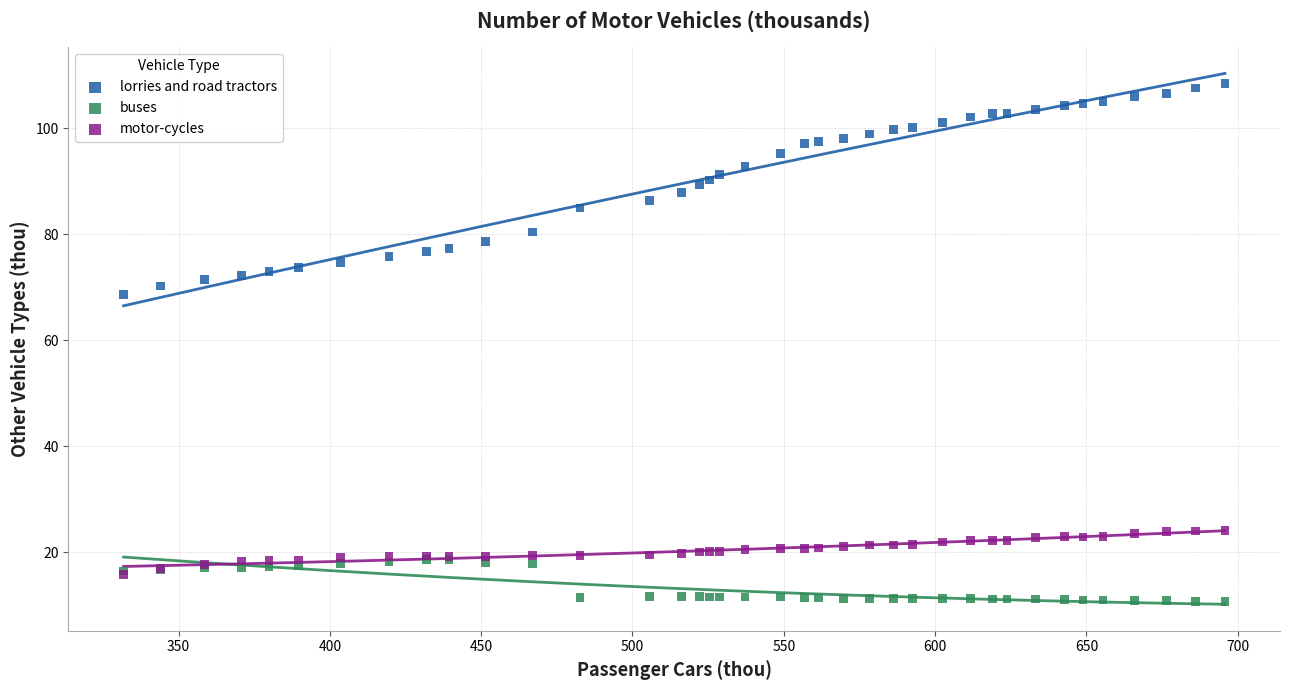

Across all series, what Y value is closest to 59?

68.7